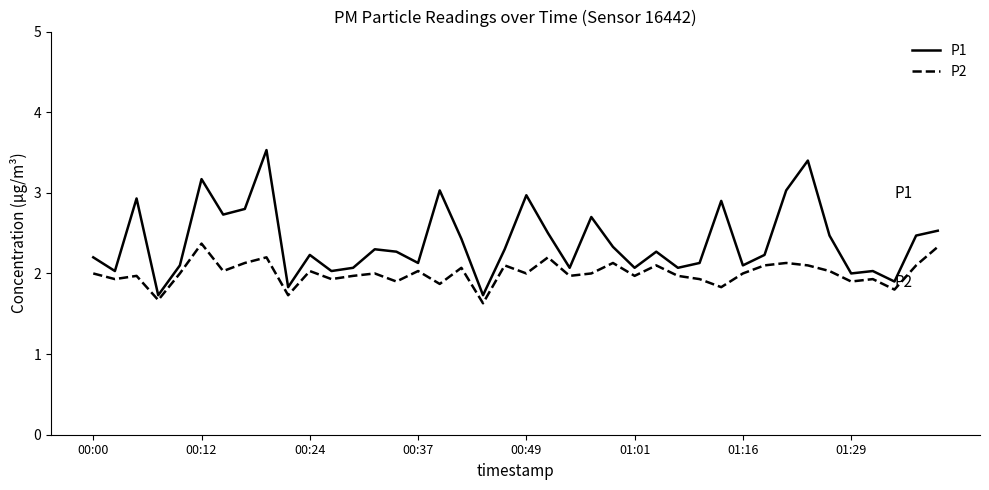

Rank the series by their maximum value, from highest to lowest.

P1, P2